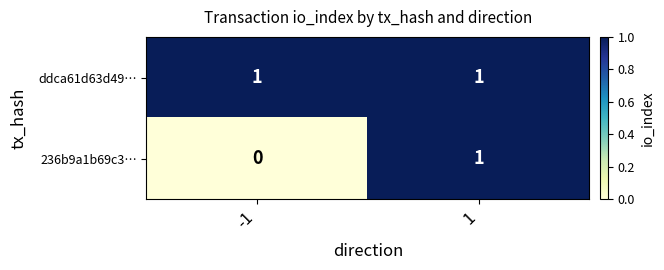

Which series has the largest total across all categories?

ddca61d63d49…